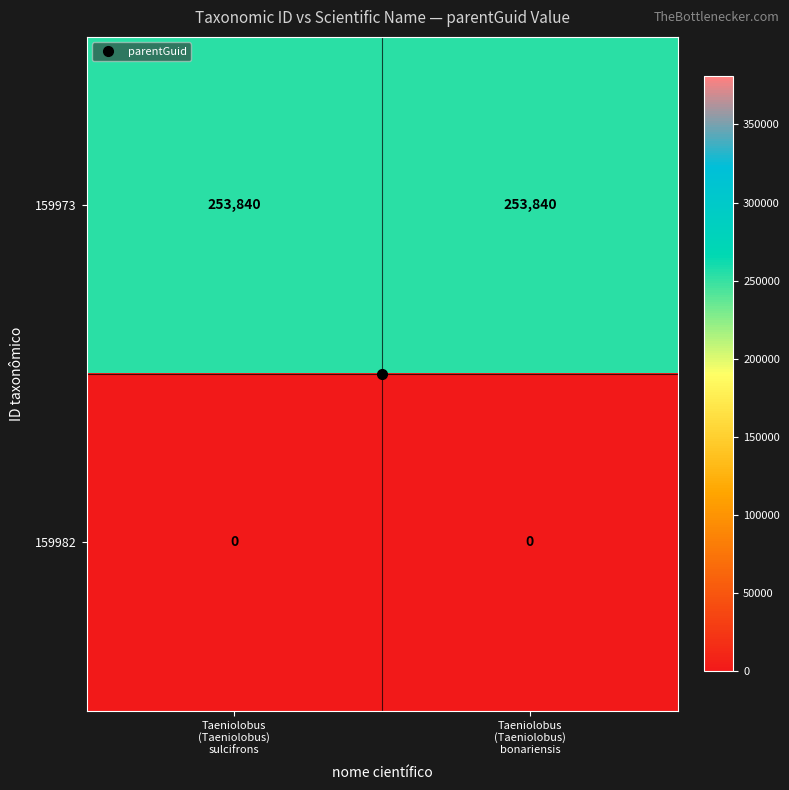

What is the greatest value displayed?

253840